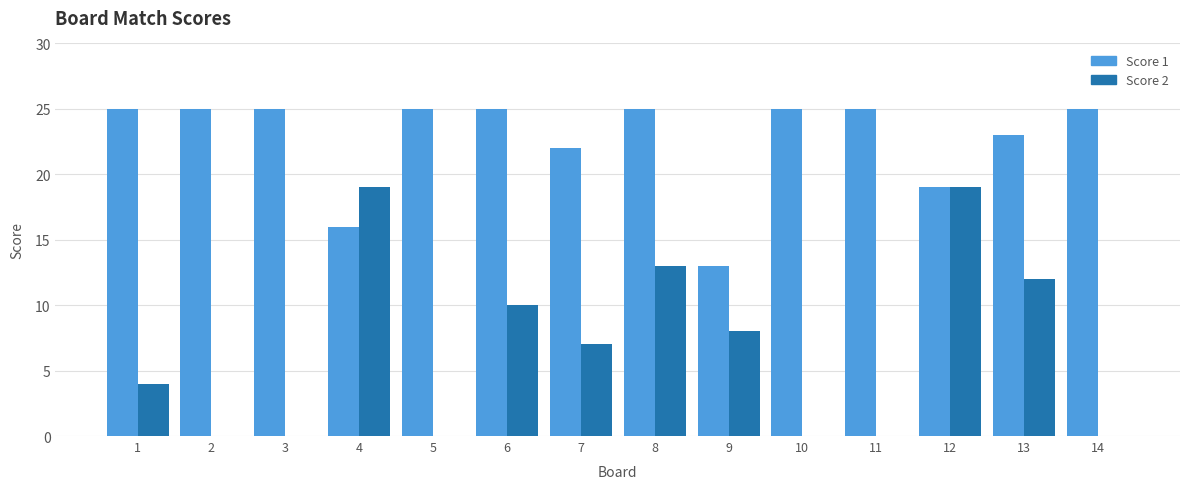

What is the approximate value of Score 2 at 13, to the nearest 5?

10